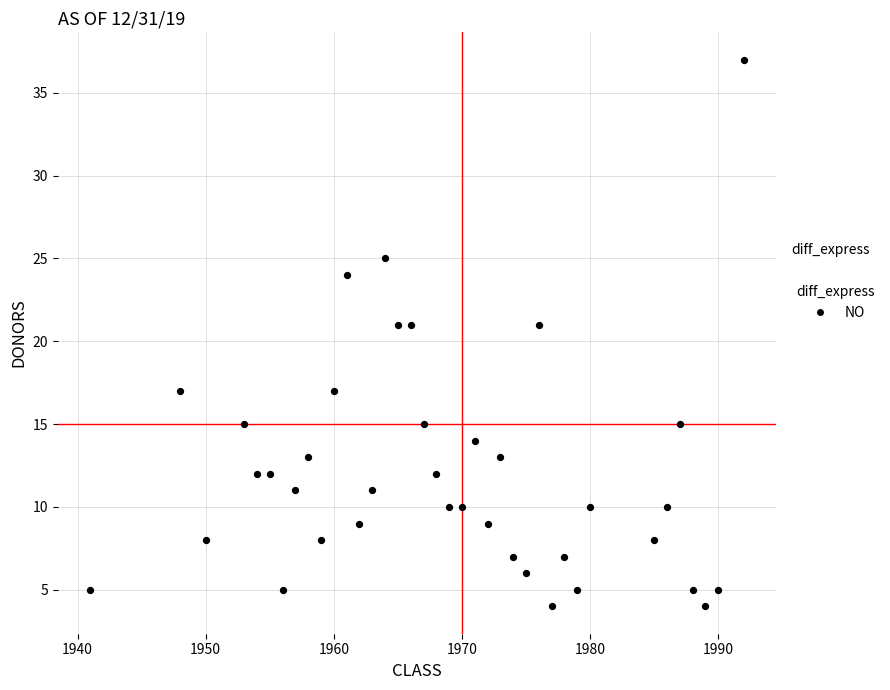

What is the range of X values (max minus min)?

51